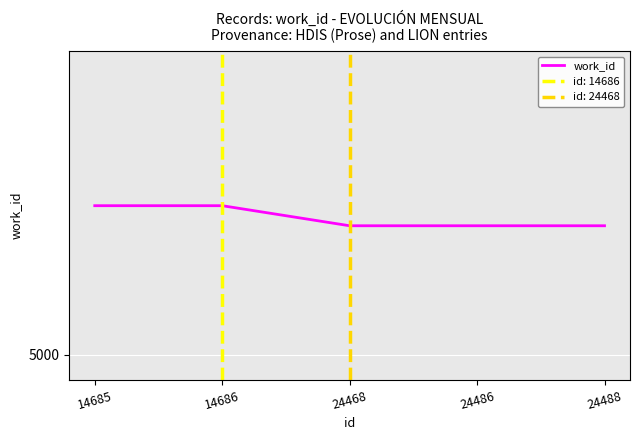

What is the average value?

5444